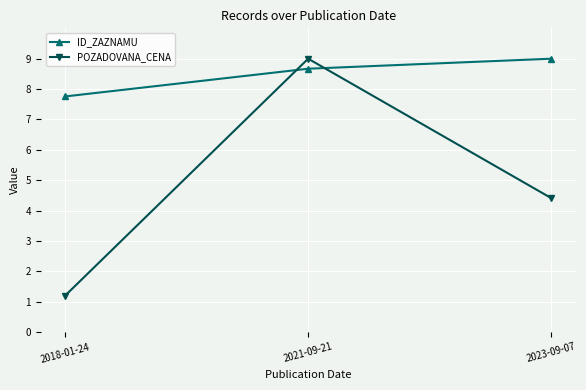

What is the greatest value displayed?

9.0